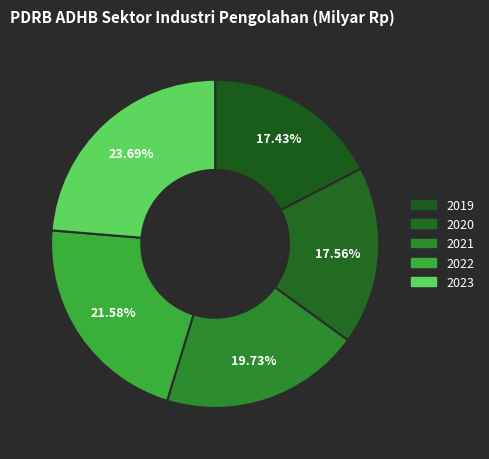

Which slice is the largest?

23.69%